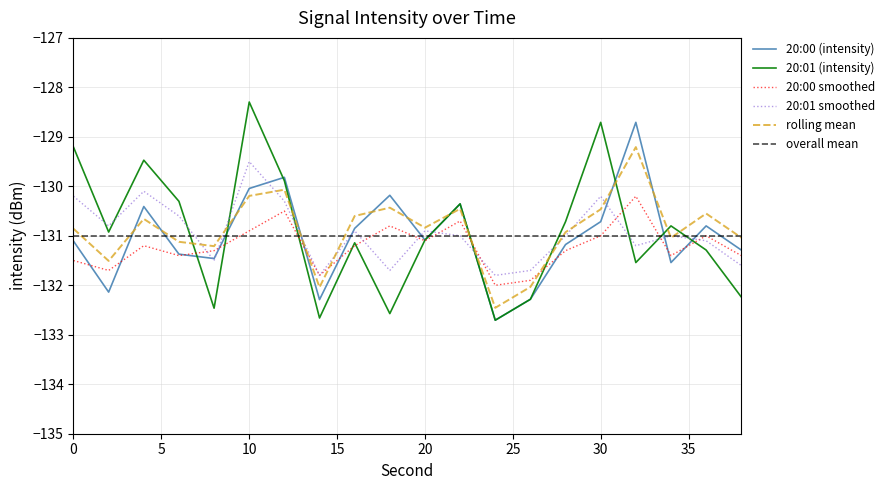

Reading left to right, what are all the values shown in this chart?

20:00 (intensity): -131.1	-132.1	-130.4	-131.4	-131.5	-130.0	-129.8	-132.3	-130.8	-130.2	-131.1	-130.4	-132.7	-132.3	-131.2	-130.7	-128.7	-131.5	-130.8	-131.3
20:01 (intensity): -129.2	-130.9	-129.5	-130.3	-132.5	-128.3	-129.9	-132.7	-131.1	-132.6	-131.1	-130.4	-132.7	-132.3	-130.7	-128.7	-131.5	-130.8	-131.3	-132.2
20:00 smoothed: -131.5	-131.7	-131.2	-131.4	-131.3	-130.9	-130.5	-131.8	-131.2	-130.8	-131.1	-130.7	-132.0	-131.9	-131.3	-131.0	-130.2	-131.4	-131.0	-131.4
20:01 smoothed: -130.2	-130.8	-130.1	-130.6	-131.5	-129.5	-130.3	-131.8	-130.9	-131.7	-130.9	-131.0	-131.8	-131.7	-131.0	-130.2	-131.2	-131.0	-131.1	-131.6
rolling mean: -130.9	-131.5	-130.7	-131.1	-131.2	-130.2	-130.1	-132.0	-130.6	-130.4	-130.8	-130.5	-132.5	-132.0	-130.9	-130.5	-129.2	-131.0	-130.5	-131.0